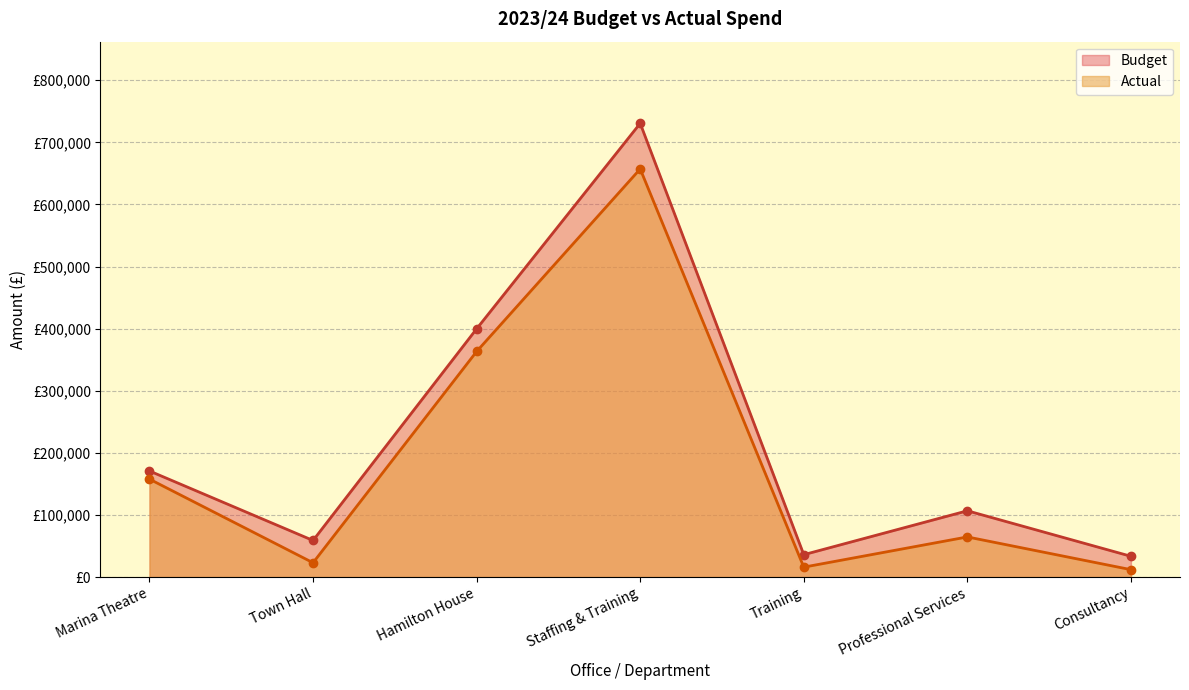

True or false: Budget and Actual intersect in this chart.

False